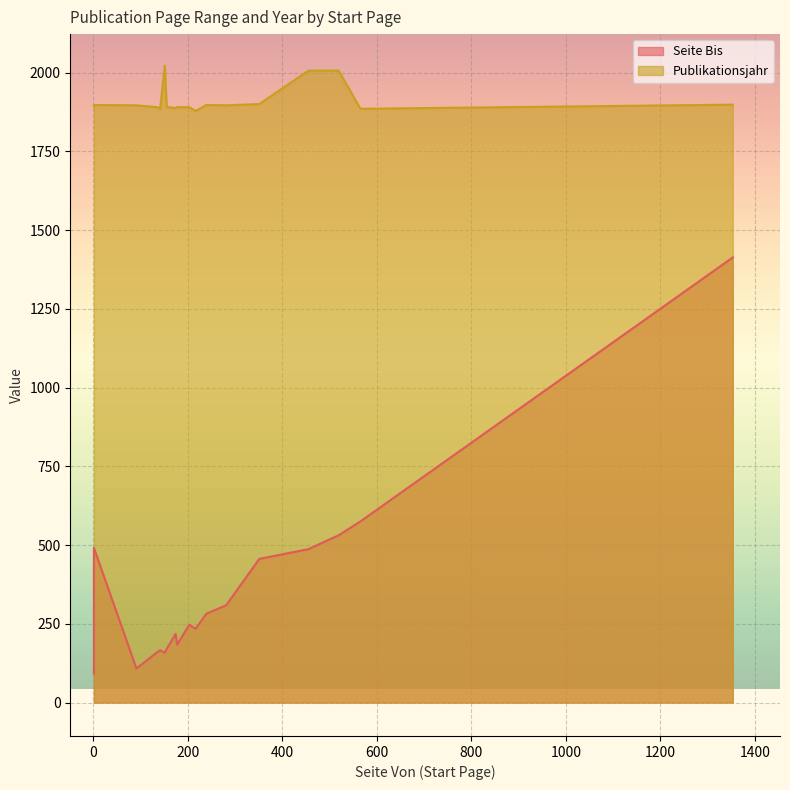

True or false: Seite Bis and Publikationsjahr intersect in this chart.

False